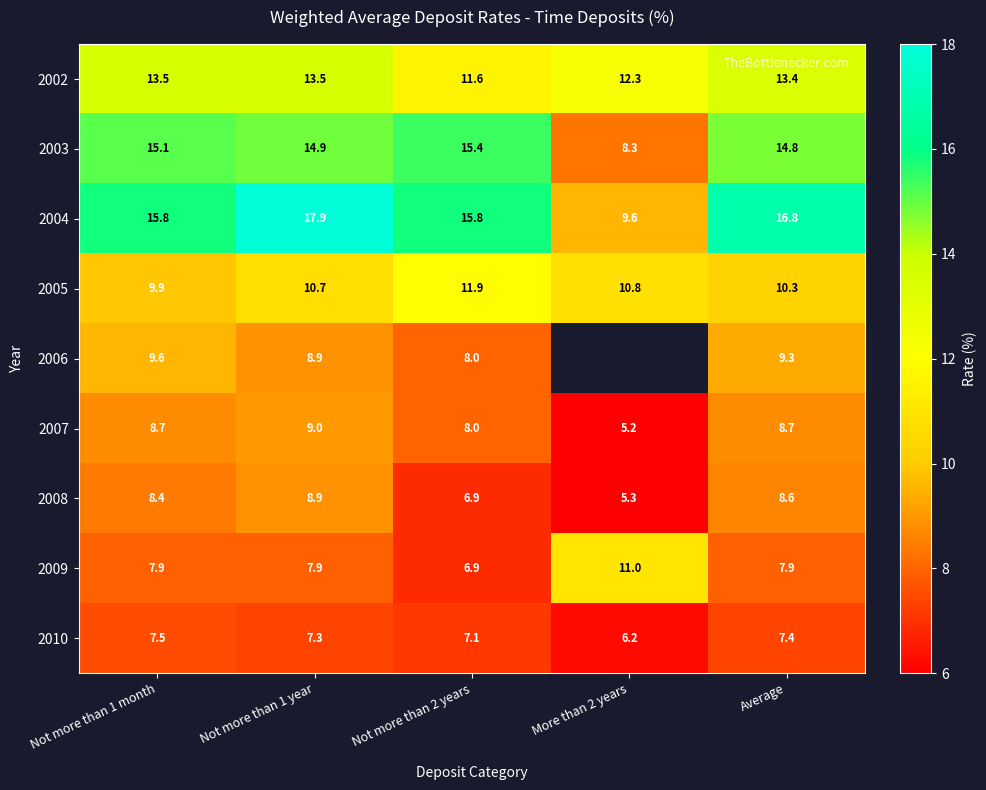

At which label is 2008 closest to 7?

Not more than 2 years